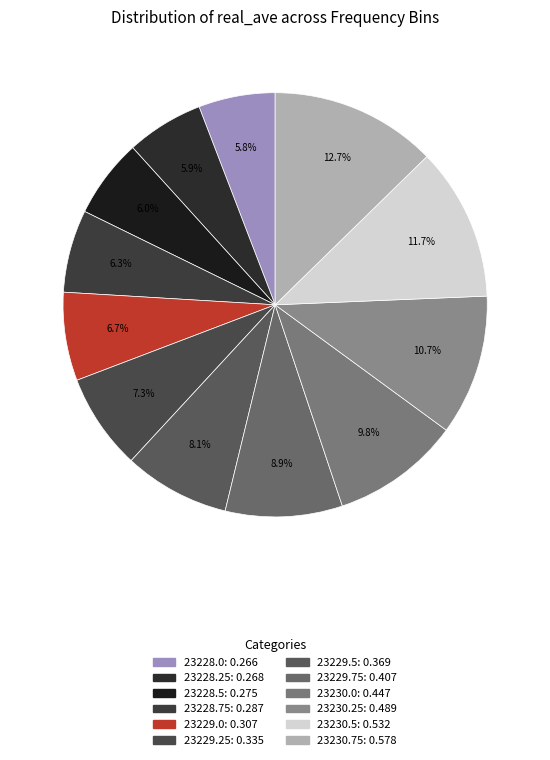

The 23229.75 slice represents 1% of the pie. True or false?

False